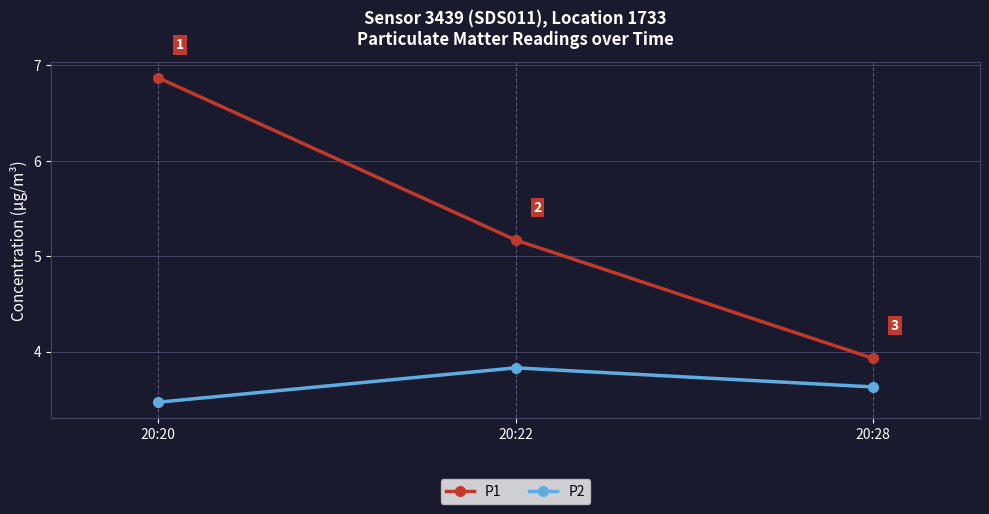

Which label corresponds to the smallest value in the chart?

20:20